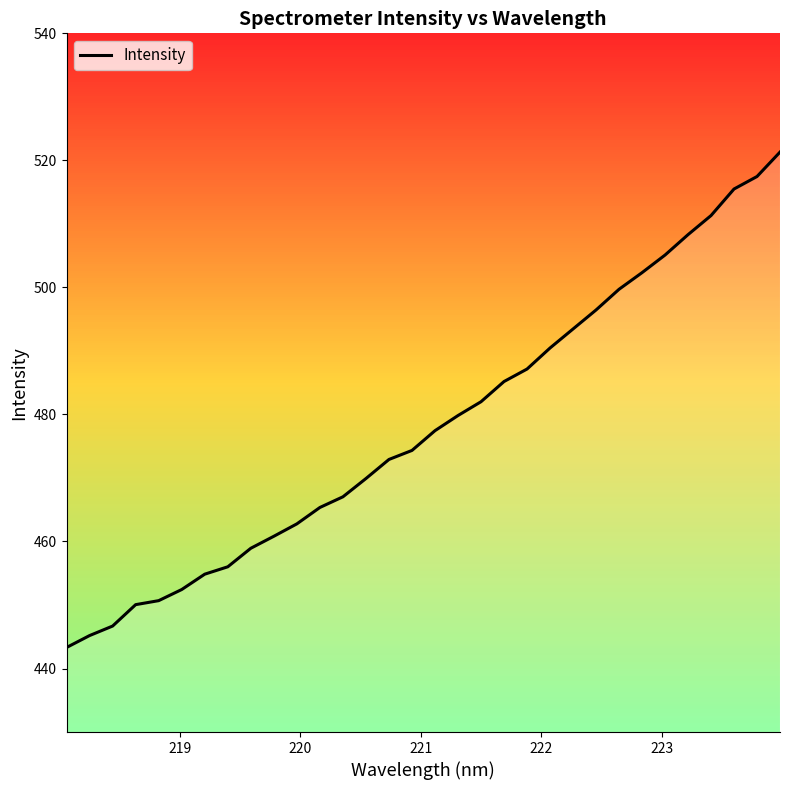

What is the greatest value displayed?

521.3